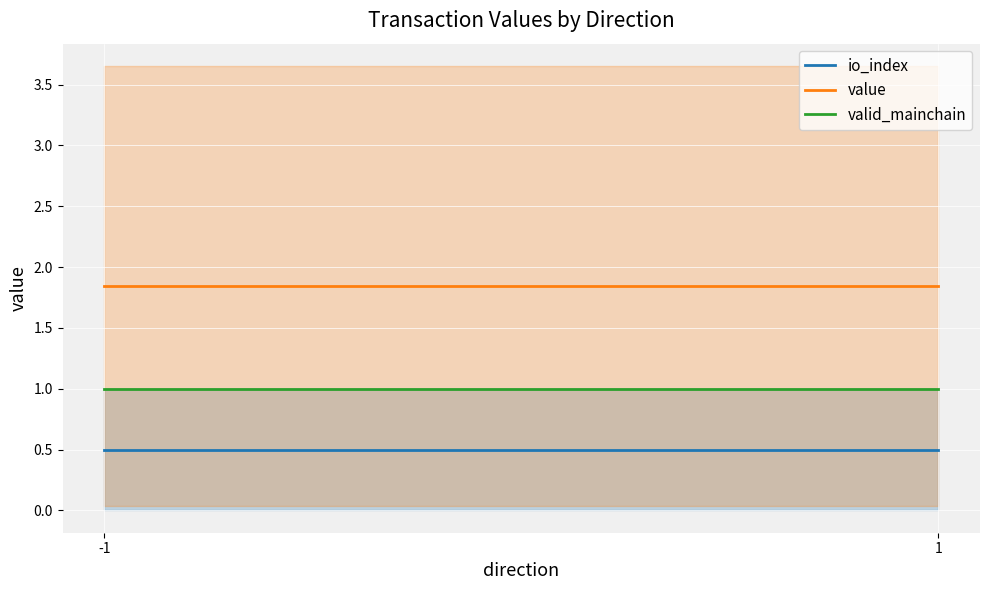

How many lines are shown in the chart?

3